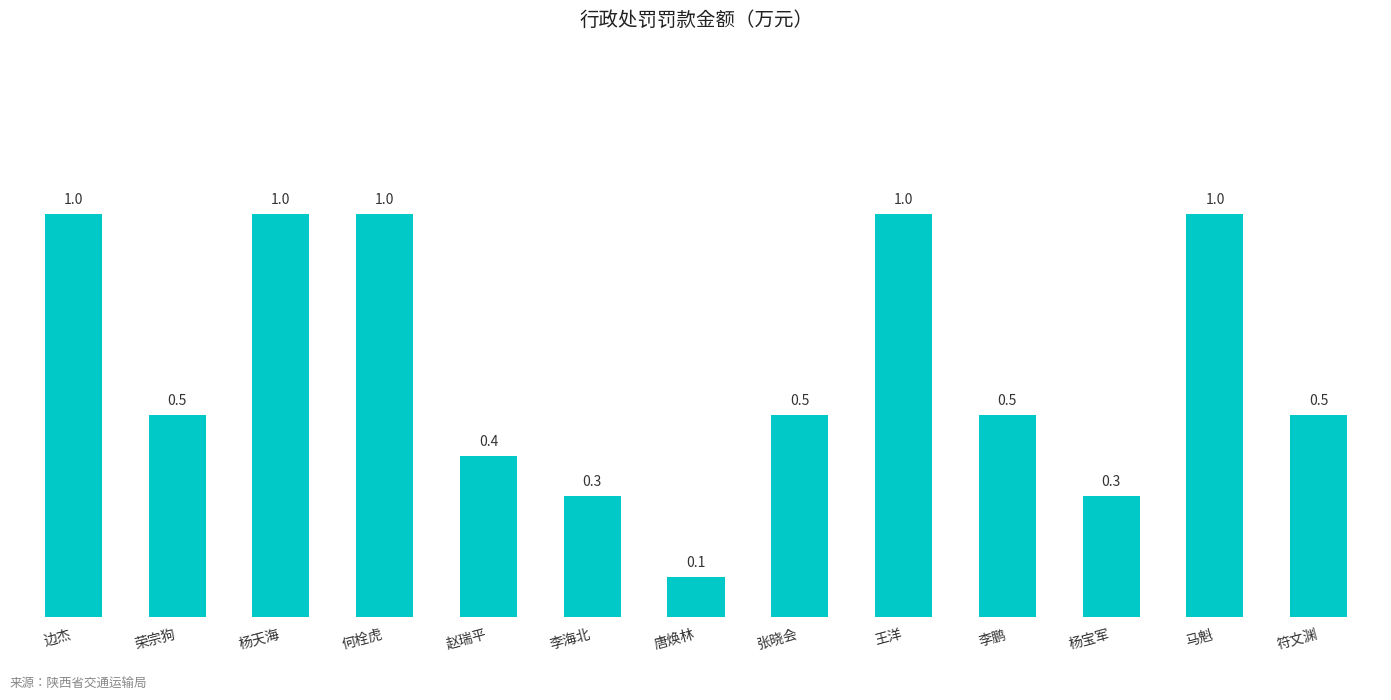

Does the chart contain stacked bars?

No